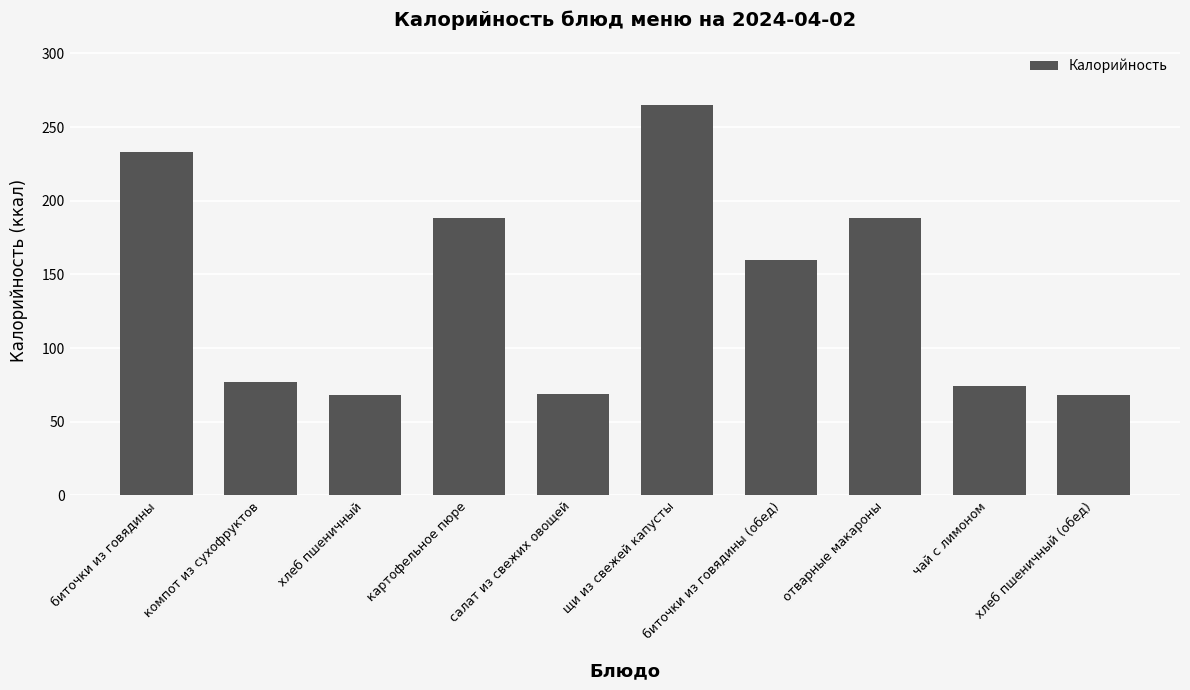

Read the value at отварные макароны.

188